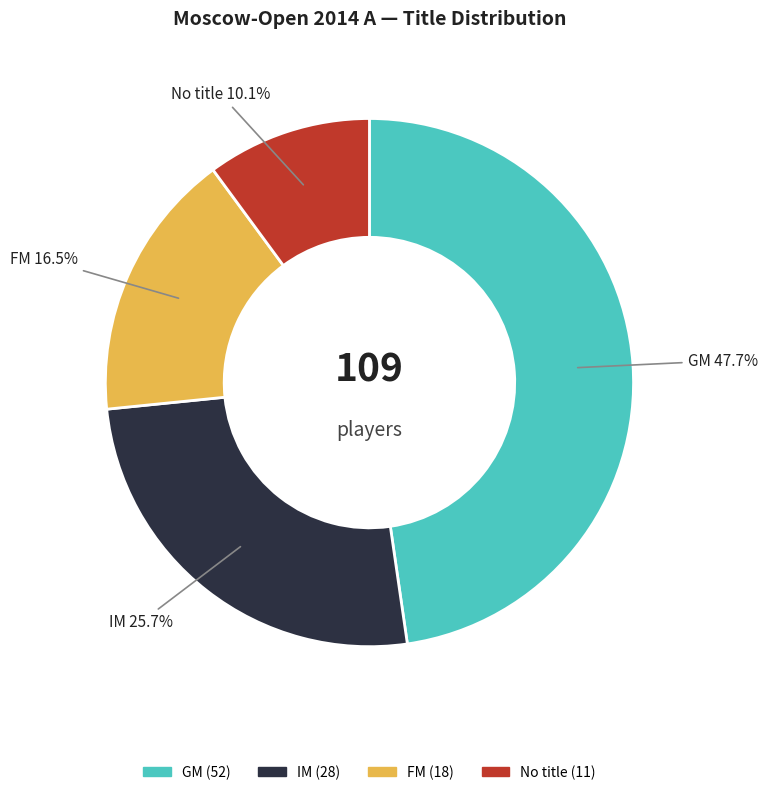

Is there any slice that represents more than half of the pie?

No